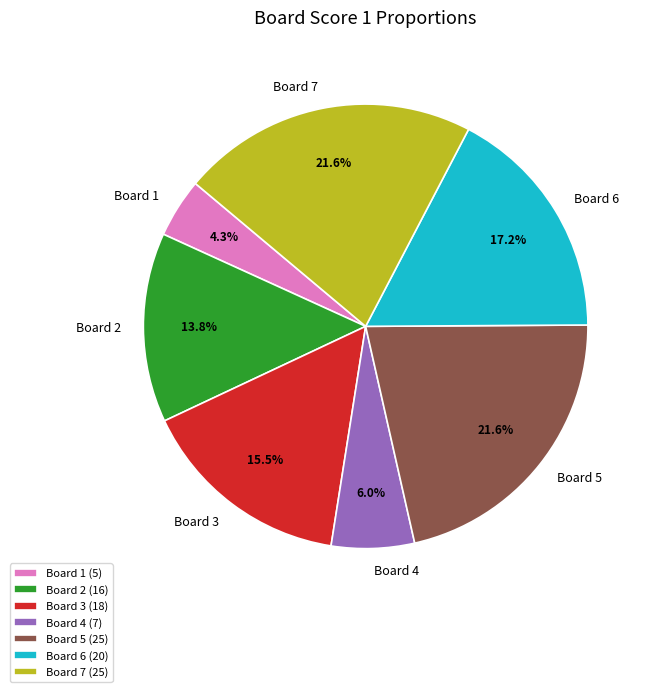

True or false: Board 5 accounts for 22% of the total.

True